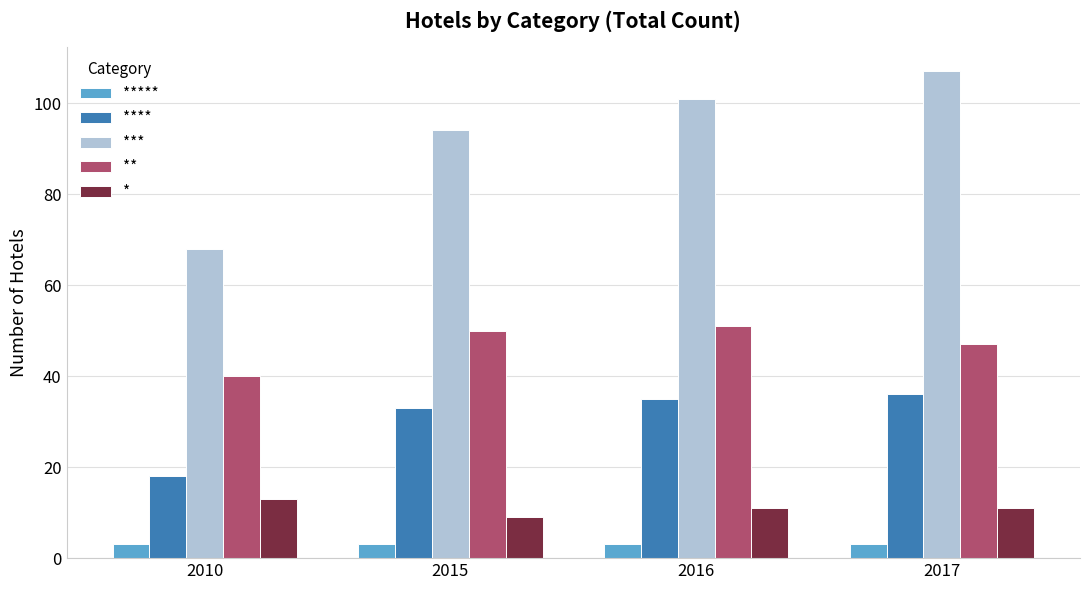

The **** series shows 25 at 2010. True or false?

False